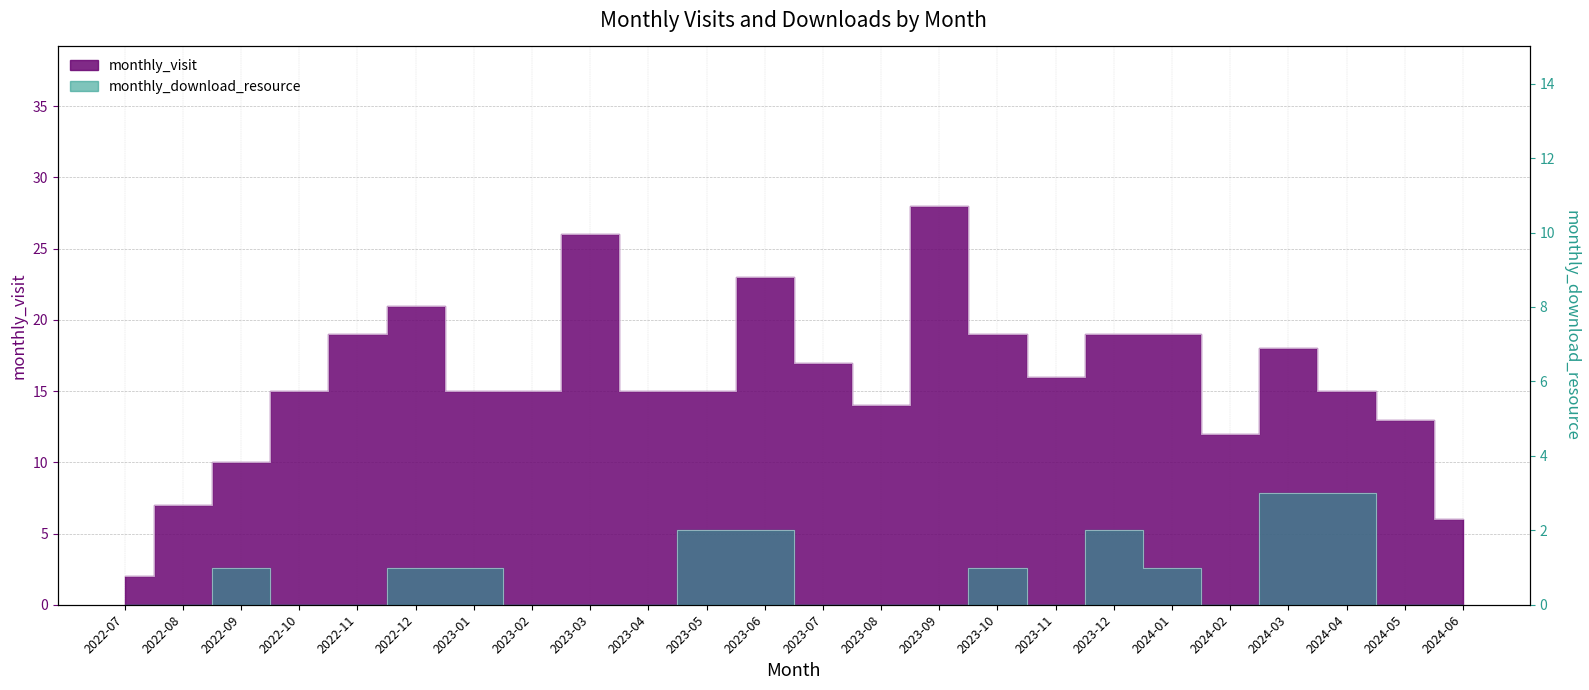

At which category does the chart reach its peak across all series?

2023-09